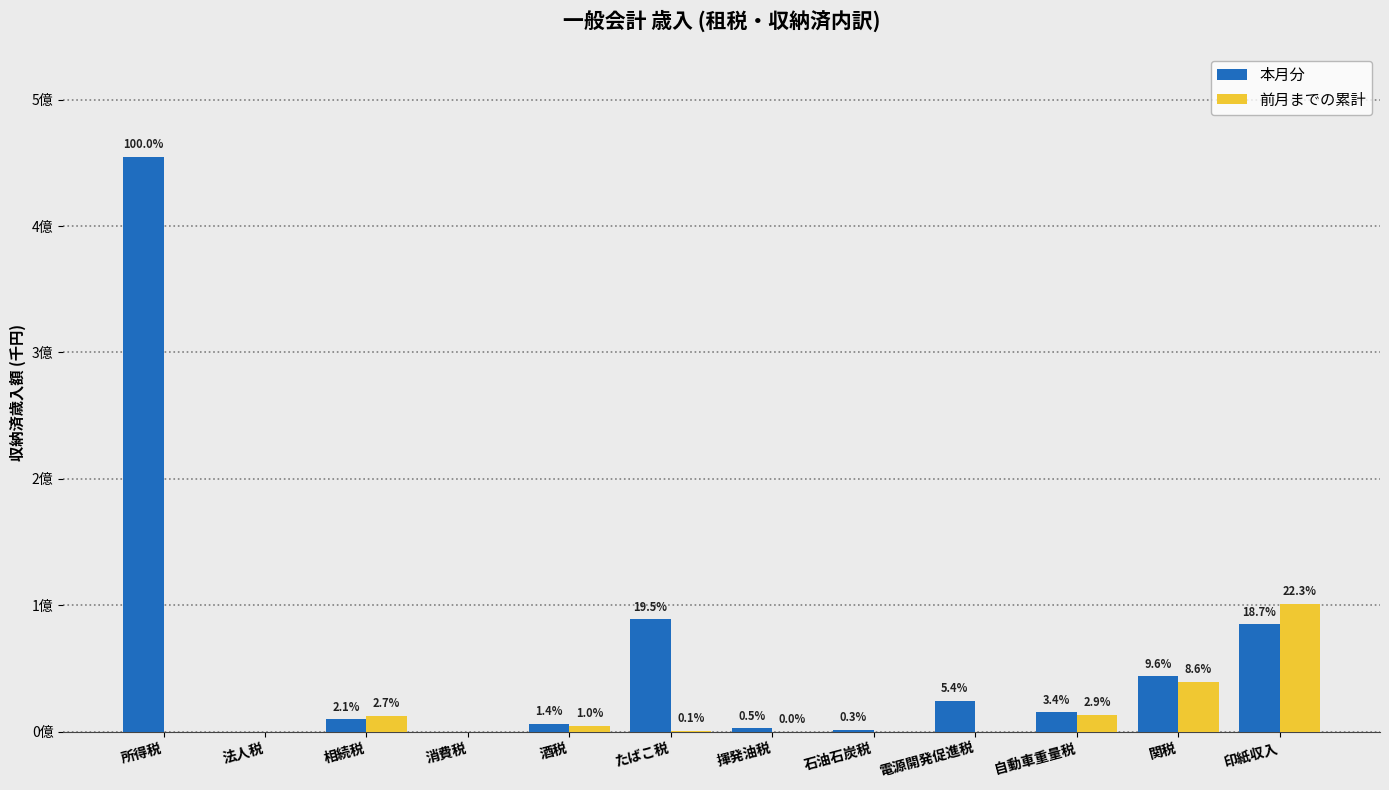

What are all the series names shown in the legend?

本月分, 前月までの累計